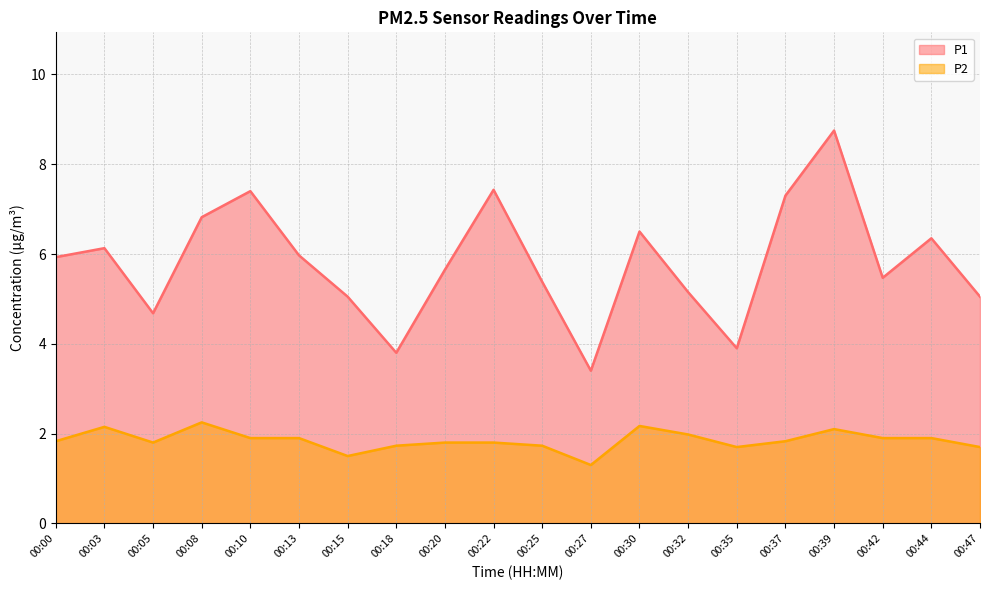

Reading left to right, list all the values displayed in this chart.

P1: 00:00=5.9	00:03=6.1	00:05=4.7	00:08=6.8	00:10=7.4	00:13=6.0	00:15=5.0	00:18=3.8	00:20=5.7	00:22=7.4	00:25=5.4	00:27=3.4	00:30=6.5	00:32=5.2	00:35=3.9	00:37=7.3	00:39=8.8	00:42=5.5	00:44=6.3	00:47=5.0
P2: 00:00=1.8	00:03=2.1	00:05=1.8	00:08=2.2	00:10=1.9	00:13=1.9	00:15=1.5	00:18=1.7	00:20=1.8	00:22=1.8	00:25=1.7	00:27=1.3	00:30=2.2	00:32=2.0	00:35=1.7	00:37=1.8	00:39=2.1	00:42=1.9	00:44=1.9	00:47=1.7